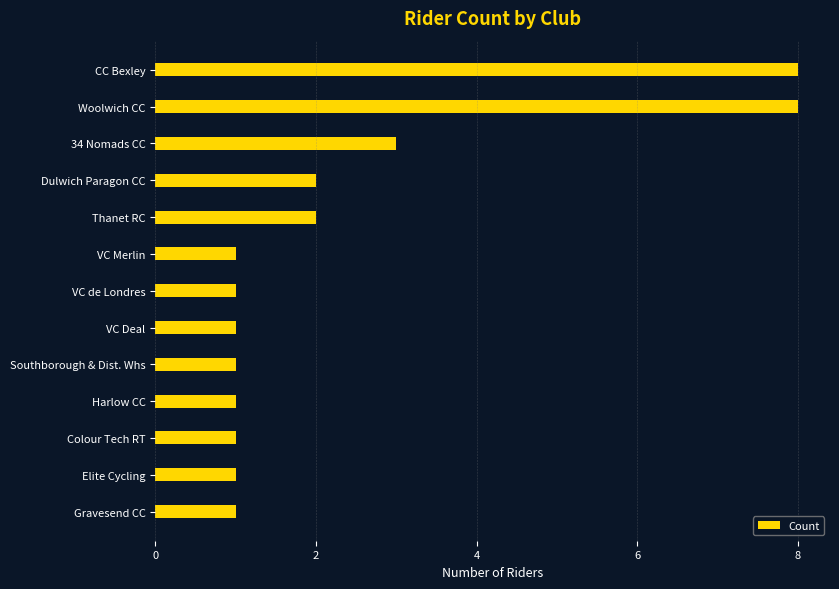

What position from the bottom is VC de Londres?

7